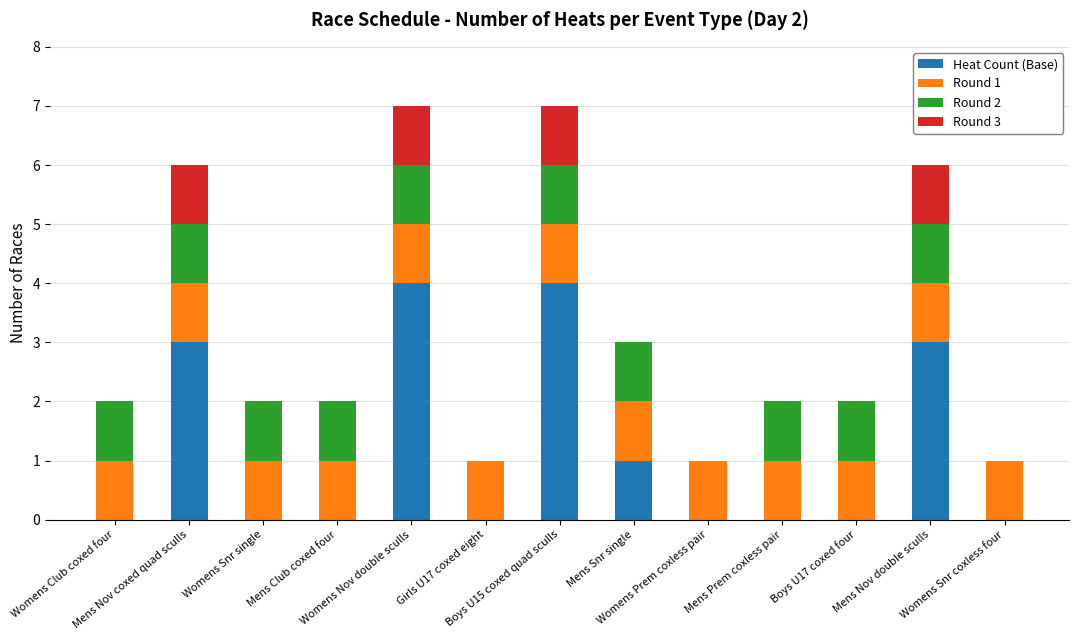

What is the highest value of the Heat Count (Base) series?

4